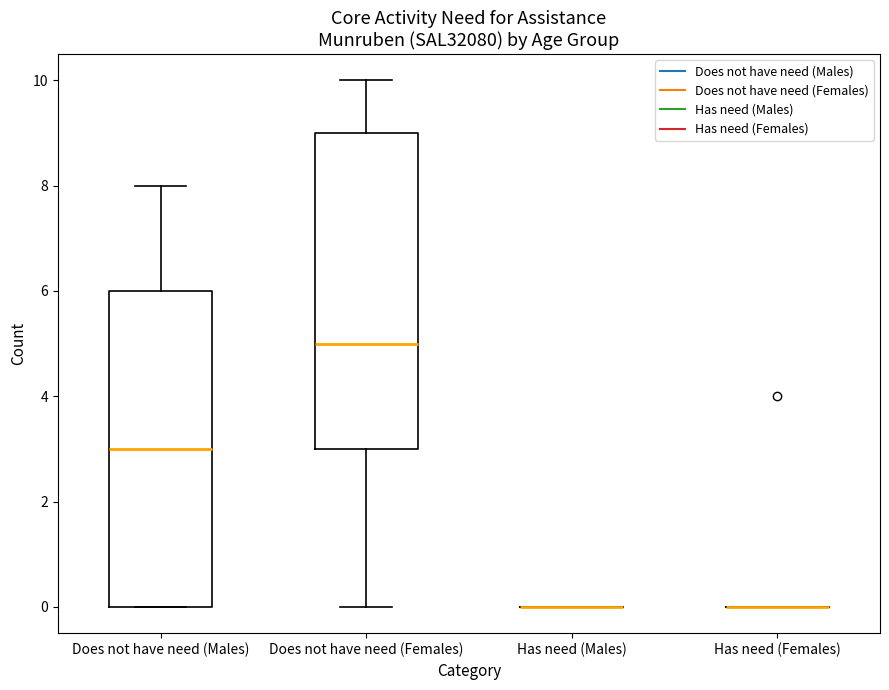

Where is the lower edge of the box for Does not have need (Males) on the y-axis? The values are not printed on the chart, so give them approximately, as read against the axis.

0